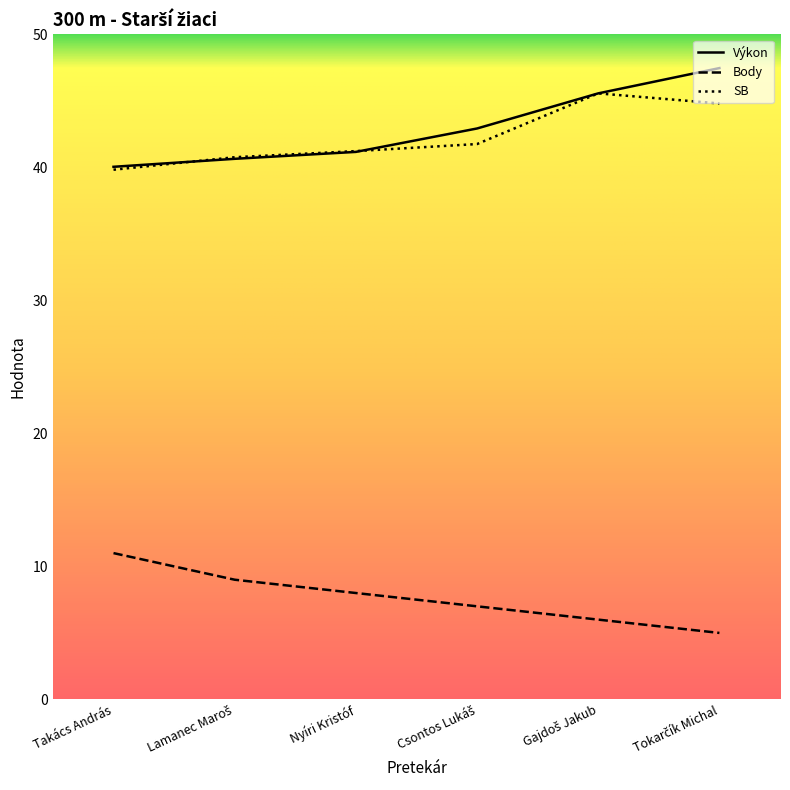

What is the greatest value displayed?

47.5